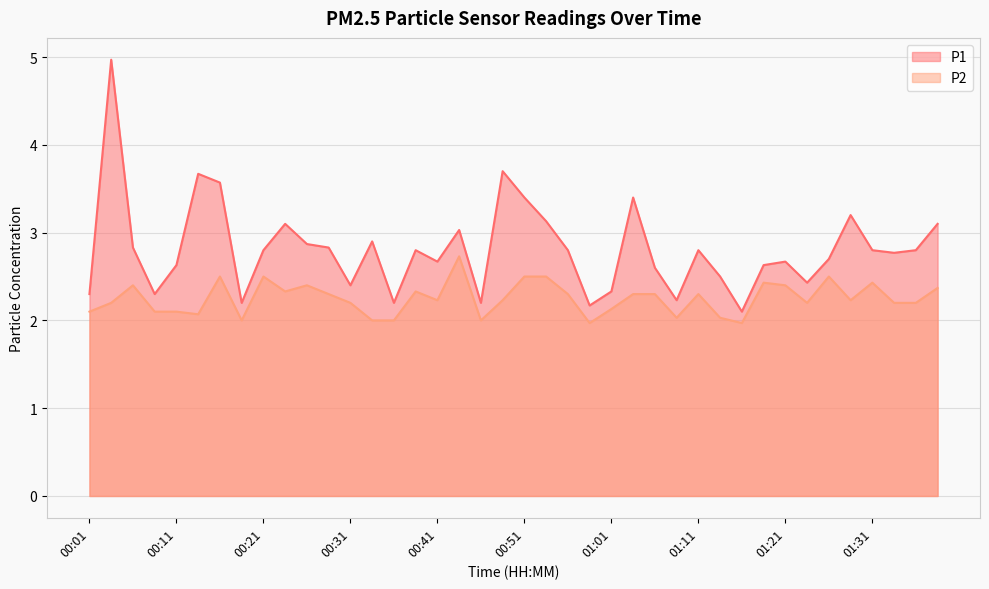

Which category has the lowest value across all series?

00:58